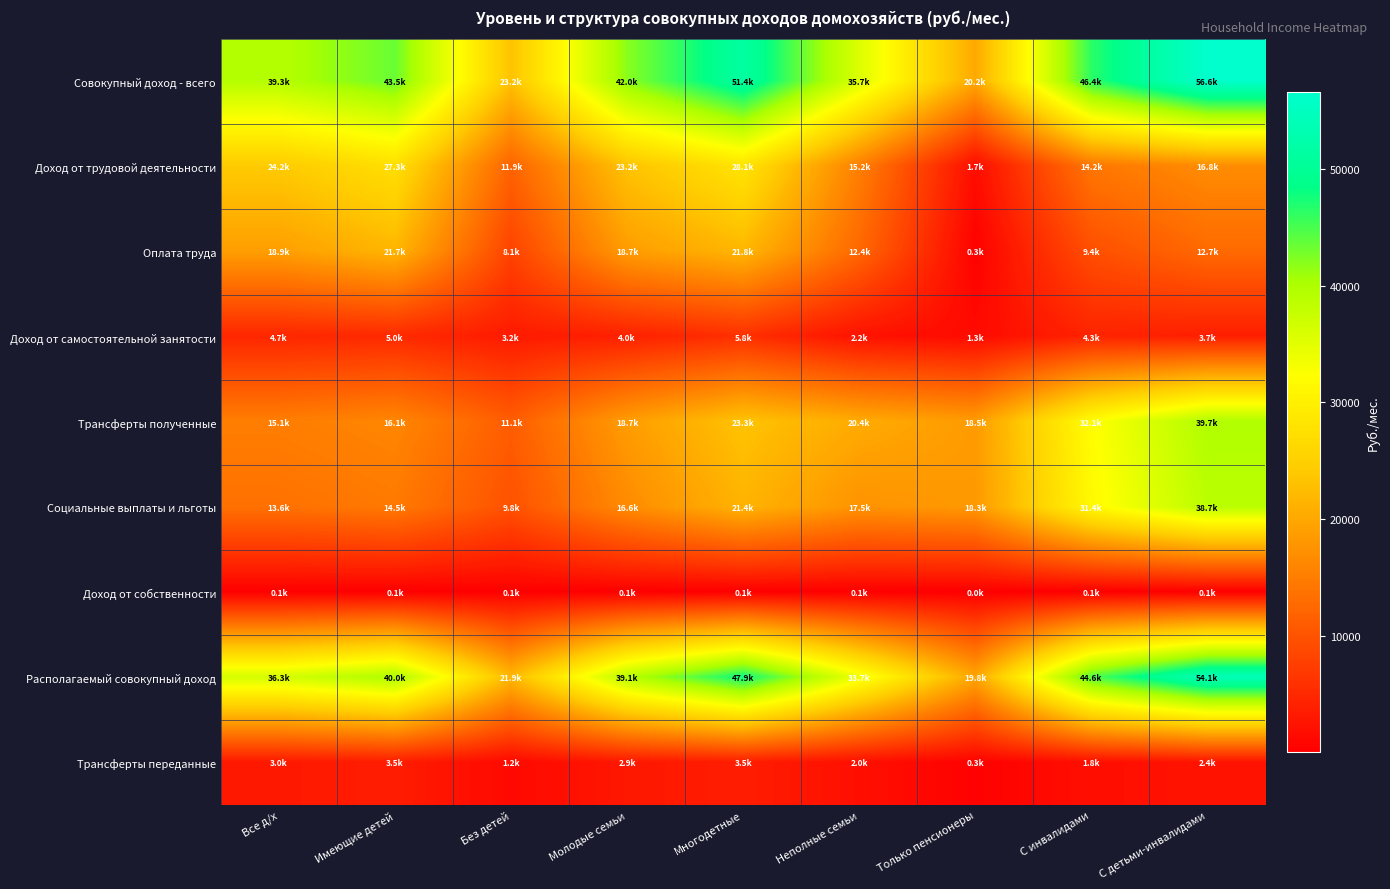

Reading left to right, transcribe all the data shown in this chart.

Совокупный доход - всего: Все д/х=39333.6	Имеющие детей=43475.5	Без детей=23158.1	Молодые семьи=41971.4	Многодетные=51449.6	Неполные семьи=35660.9	Только пенсионеры=20164.5	С инвалидами=46399.0	С детьми-инвалидами=56555.2
Доход от трудовой деятельности: Все д/х=24181.9	Имеющие детей=27319.8	Без детей=11927.4	Молодые семьи=23225.3	Многодетные=28120.2	Неполные семьи=15195.4	Только пенсионеры=1651.4	С инвалидами=14184.7	С детьми-инвалидами=16788.7
Оплата труда: Все д/х=18905.6	Имеющие детей=21682.8	Без детей=8059.9	Молодые семьи=18664.0	Многодетные=21774.0	Неполные семьи=12374.5	Только пенсионеры=297.7	С инвалидами=9425.3	С детьми-инвалидами=12676.5
Доход от самостоятельной занятости: Все д/х=4670.0	Имеющие детей=5034.4	Без детей=3246.9	Молодые семьи=3989.6	Многодетные=5751.0	Неполные семьи=2243.7	Только пенсионеры=1336.3	С инвалидами=4284.5	С детьми-инвалидами=3728.2
Трансферты полученные: Все д/х=15064.7	Имеющие детей=16072.2	Без детей=11130.3	Молодые семьи=18669.1	Многодетные=23262.6	Неполные семьи=20384.5	Только пенсионеры=18493.0	С инвалидами=32110.0	С детьми-инвалидами=39673.2
Социальные выплаты и льготы: Все д/х=13553.9	Имеющие детей=14519.3	Без детей=9783.6	Молодые семьи=16611.4	Многодетные=21437.9	Неполные семьи=17511.1	Только пенсионеры=18274.3	С инвалидами=31360.8	С детьми-инвалидами=38747.0
Доход от собственности: Все д/х=87.0	Имеющие детей=83.6	Без детей=100.4	Молодые семьи=77.1	Многодетные=66.8	Неполные семьи=81.0	Только пенсионеры=20.2	С инвалидами=104.3	С детьми-инвалидами=93.3
Располагаемый совокупный доход: Все д/х=36310.7	Имеющие детей=39990.5	Без детей=21940.3	Молодые семьи=39051.1	Многодетные=47934.3	Неполные семьи=33709.9	Только пенсионеры=19815.5	С инвалидами=44563.4	С детьми-инвалидами=54107.8
Трансферты переданные: Все д/х=3022.8	Имеющие детей=3485.1	Без детей=1217.7	Молодые семьи=2920.3	Многодетные=3515.3	Неполные семьи=1951.0	Только пенсионеры=349.0	С инвалидами=1835.5	С детьми-инвалидами=2447.4